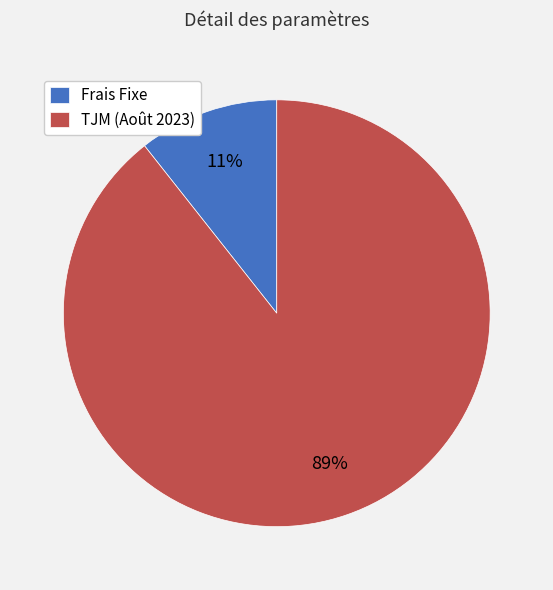

Is it true that TJM (Août 2023) is 80% of the pie?

False